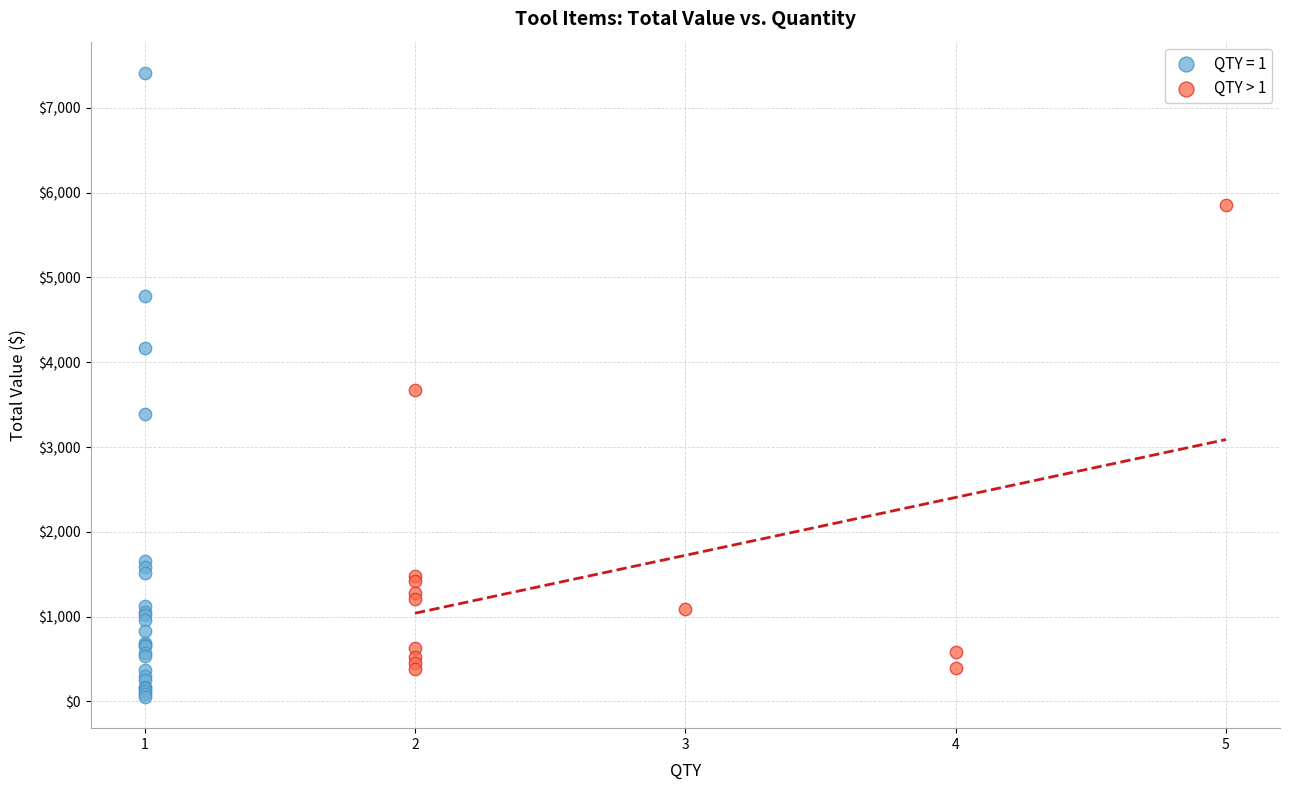

Which series has the largest Y range (max minus min)?

QTY = 1